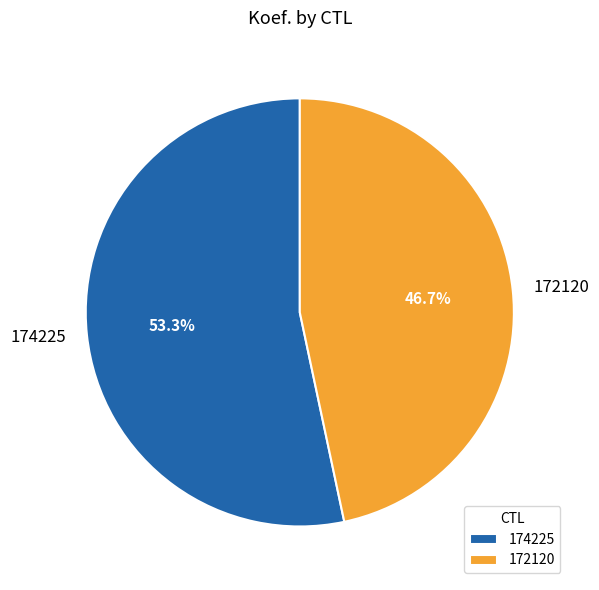

Which slice is the largest?

174225